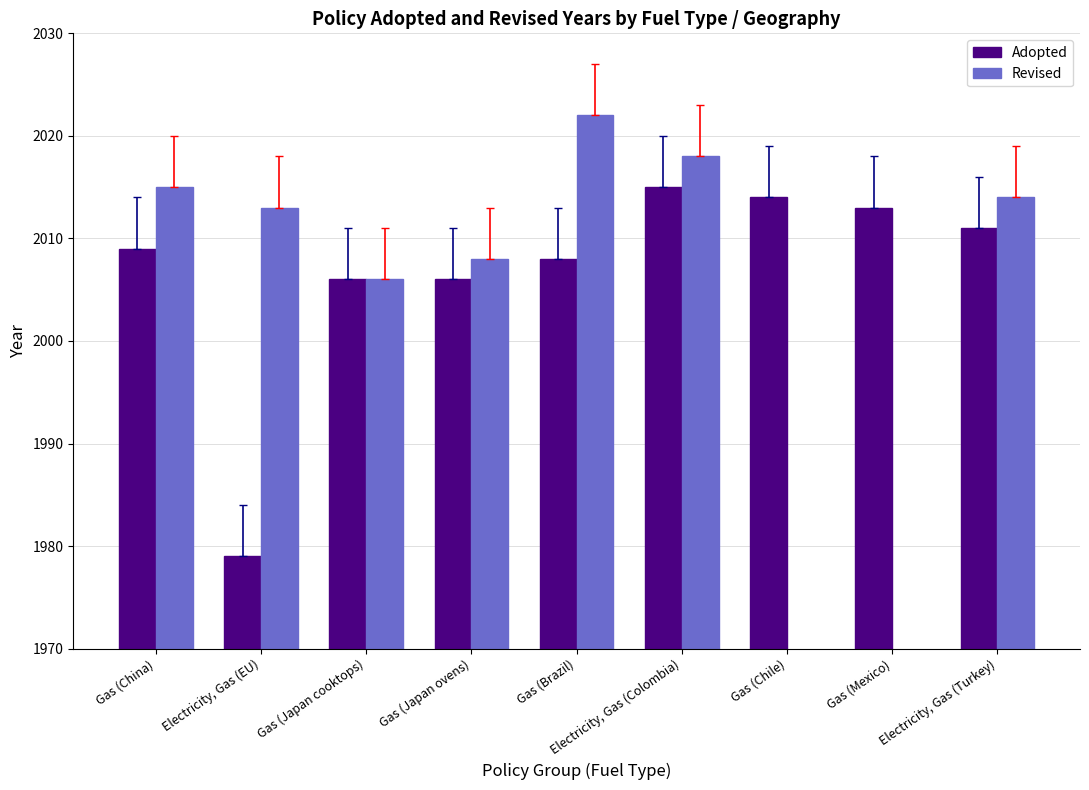

Is the value of Revised at Electricity, Gas (EU) greater than the value of Adopted at Gas (Japan cooktops)?

Yes